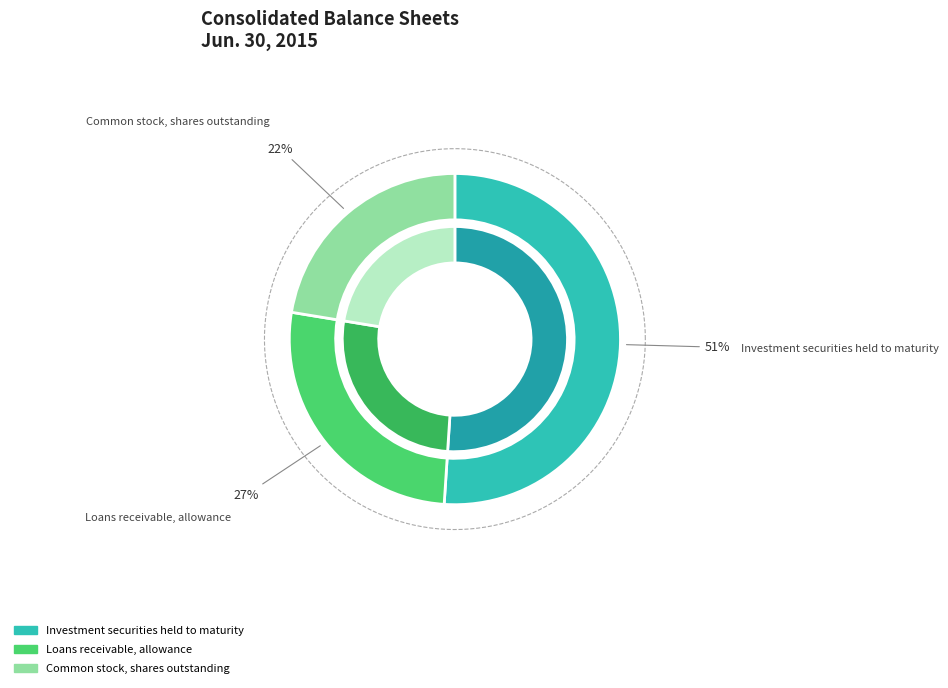

Do Investment securities held to maturity and Loans receivable, allowance together represent more than half of the pie?

Yes